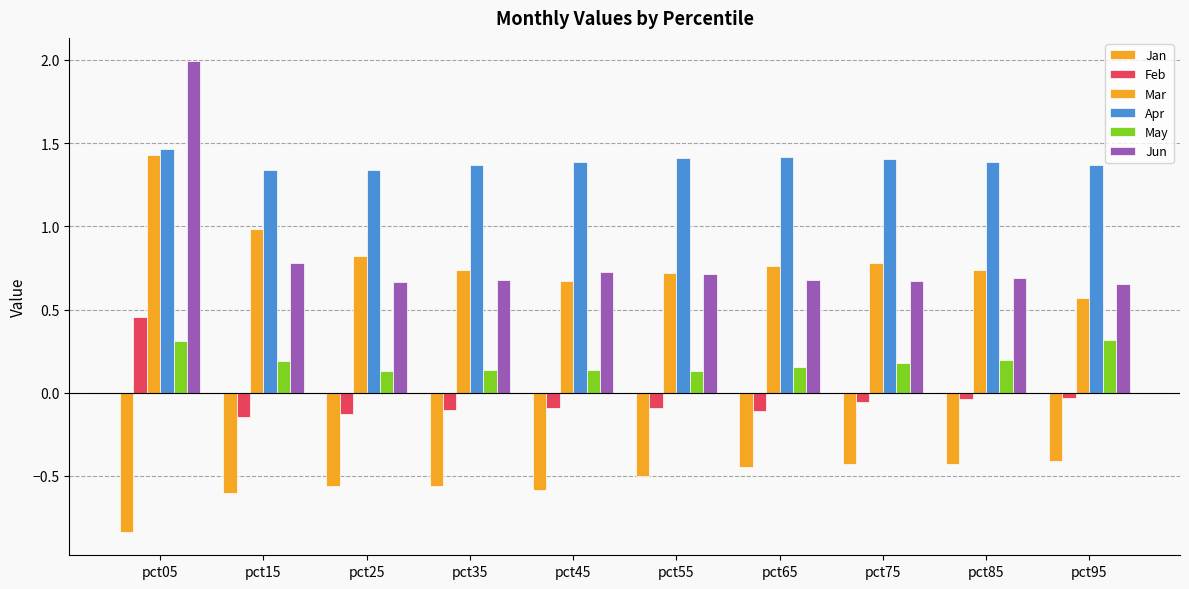

What is the total value across all series at pct55?

2.4